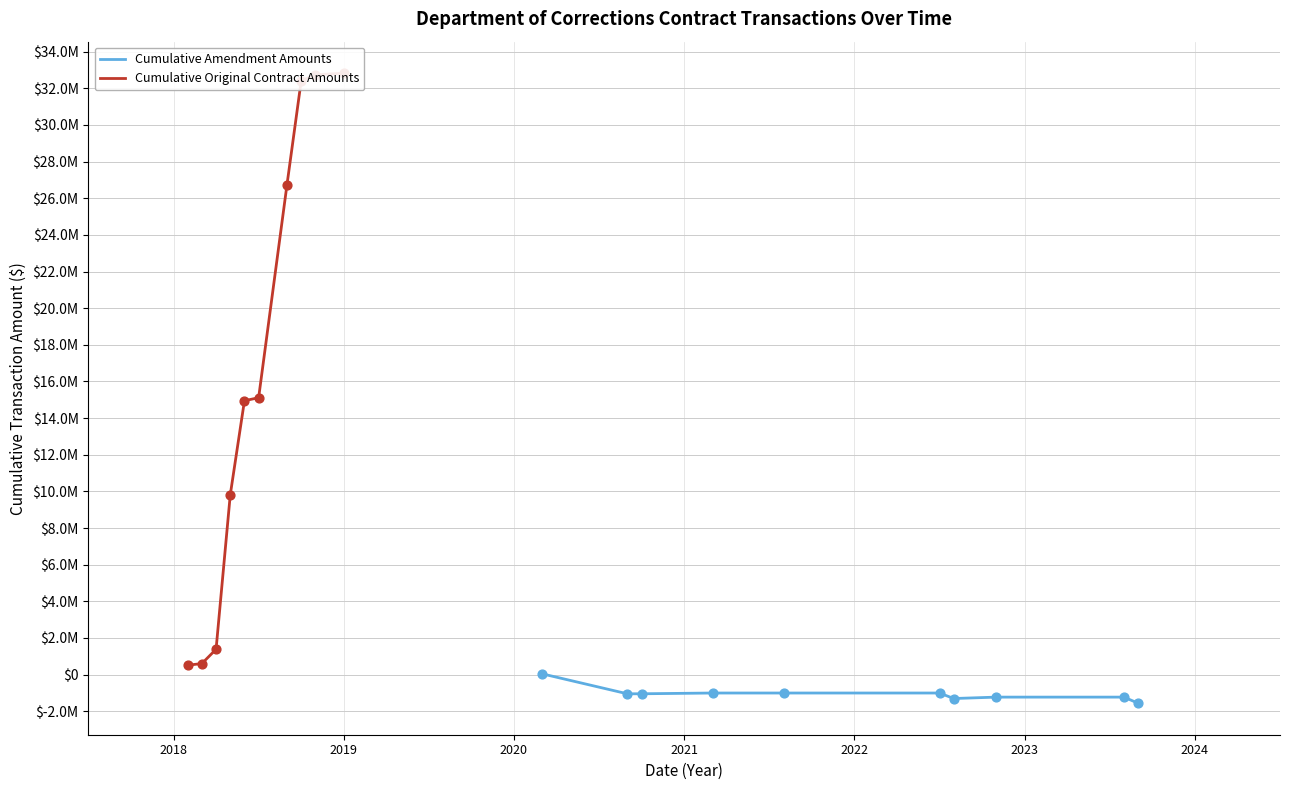

Which series contains the highest Y value?

Cumulative Original Contract Amounts